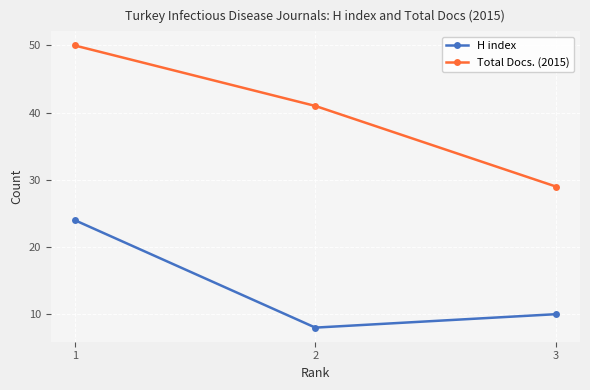

What is the highest value of the H index series?

24